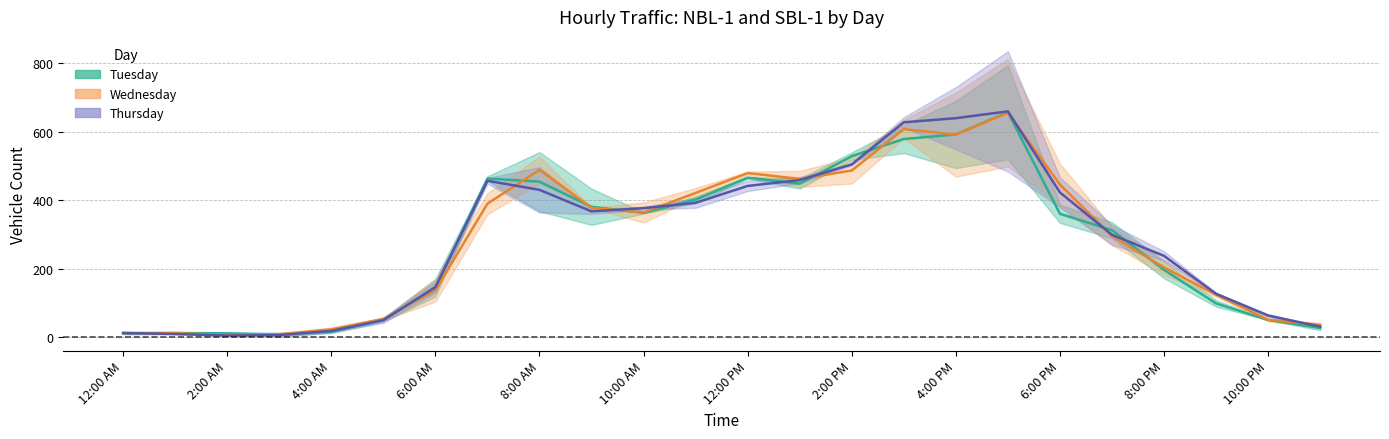

Reading left to right, list all the values displayed in this chart.

NBL-1 Tue: 12:00 AM=12.0	1:00 AM=9.0	2:00 AM=4.5	3:00 AM=6.0	4:00 AM=18.0	5:00 AM=49.5	6:00 AM=146.0	7:00 AM=457.0	8:00 AM=430.5	9:00 AM=367.5	10:00 AM=377.0	11:00 AM=392.5	12:00 PM=442.0	1:00 PM=459.0	2:00 PM=505.0	3:00 PM=628.0	4:00 PM=640.0	5:00 PM=660.0	6:00 PM=423.0	7:00 PM=299.0	8:00 PM=237.5	9:00 PM=126.5	10:00 PM=63.0	11:00 PM=30.5
SBL-1 Tue: 12:00 AM=11.0	1:00 AM=12.0	2:00 AM=11.0	3:00 AM=7.5	4:00 AM=16.0	5:00 AM=50.0	6:00 AM=144.5	7:00 AM=463.5	8:00 AM=454.5	9:00 AM=381.0	10:00 AM=363.0	11:00 AM=402.0	12:00 PM=466.0	1:00 PM=448.5	2:00 PM=529.0	3:00 PM=579.0	4:00 PM=592.5	5:00 PM=657.5	6:00 PM=360.5	7:00 PM=312.5	8:00 PM=196.5	9:00 PM=98.5	10:00 PM=50.0	11:00 PM=26.5
NBL-1 Wed: 12:00 AM=12.0	1:00 AM=11.5	2:00 AM=6.0	3:00 AM=8.0	4:00 AM=22.5	5:00 AM=53.0	6:00 AM=137.0	7:00 AM=390.0	8:00 AM=489.0	9:00 AM=378.0	10:00 AM=364.5	11:00 AM=421.5	12:00 PM=479.5	1:00 PM=462.5	2:00 PM=487.0	3:00 PM=608.0	4:00 PM=592.0	5:00 PM=656.0	6:00 PM=446.0	7:00 PM=295.5	8:00 PM=203.5	9:00 PM=124.0	10:00 PM=50.5	11:00 PM=35.5